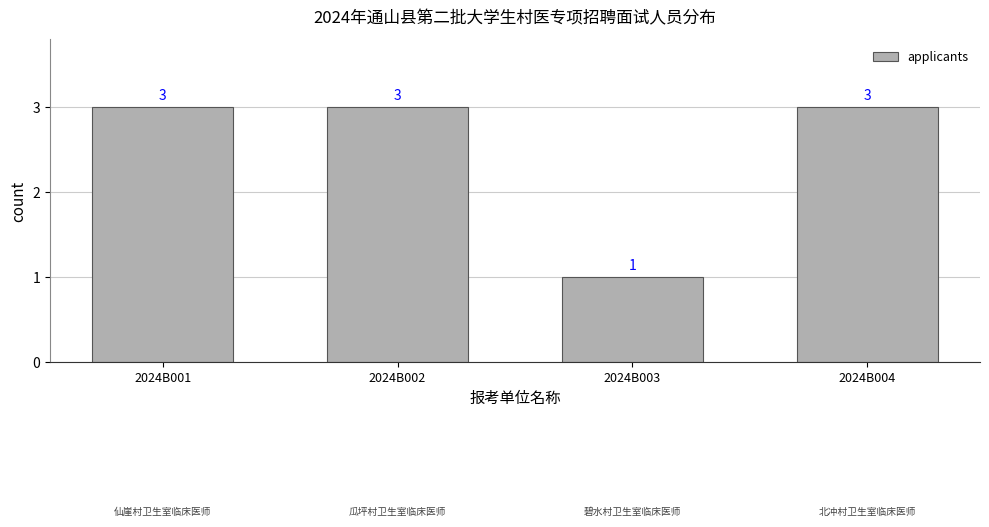

What is the value of the 1st bar from the left?

3